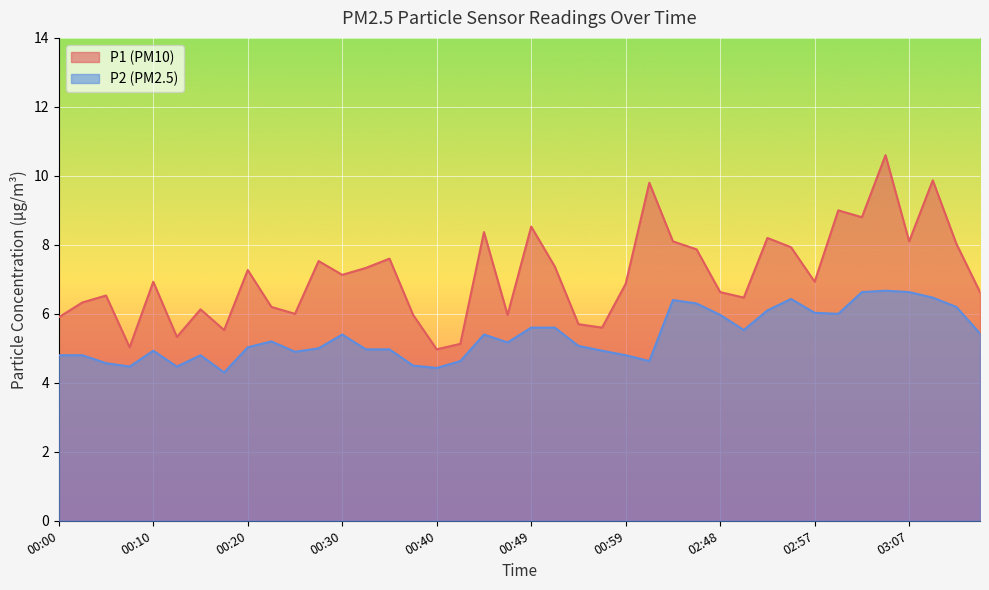

Is it true that P2 equals 8.3 at 00:10?

False